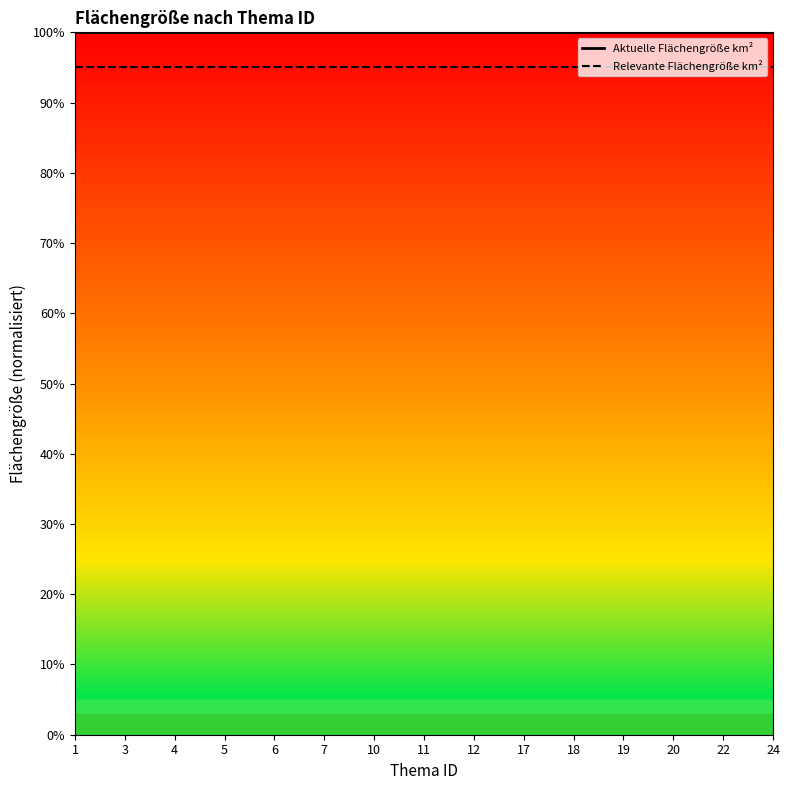

Does the chart have visible grid lines?

No